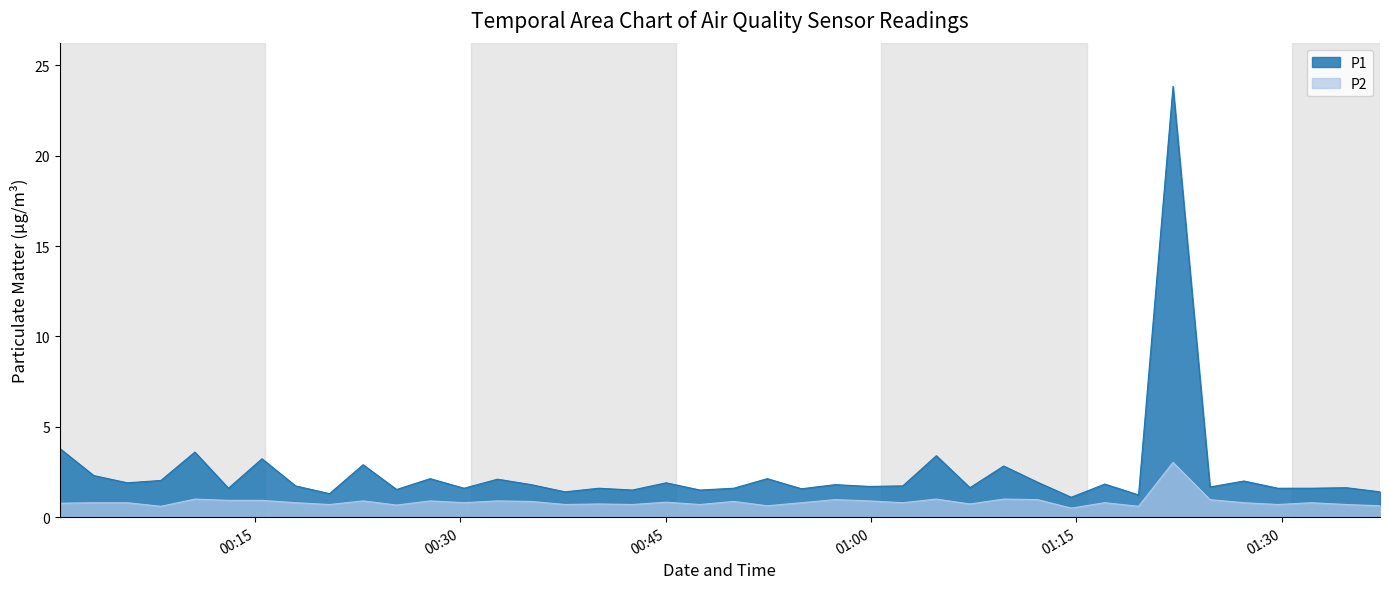

Which series has the widest spread of values?

P1